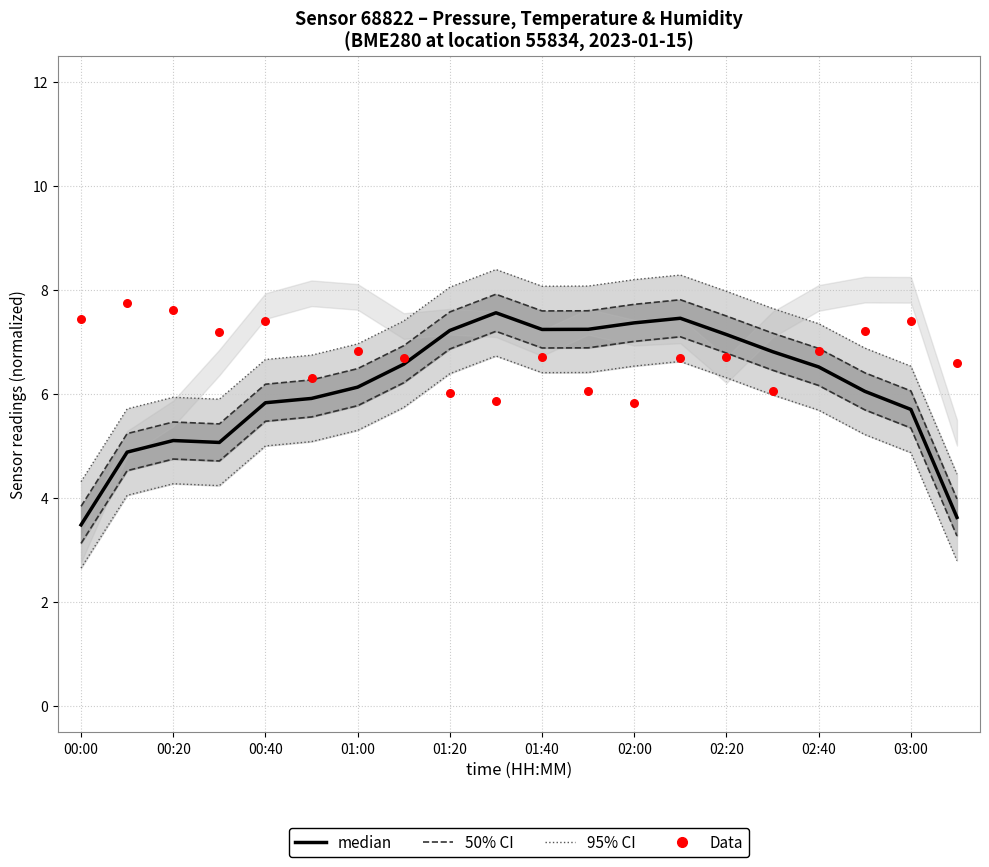

Which series has the largest total across all categories?

Data